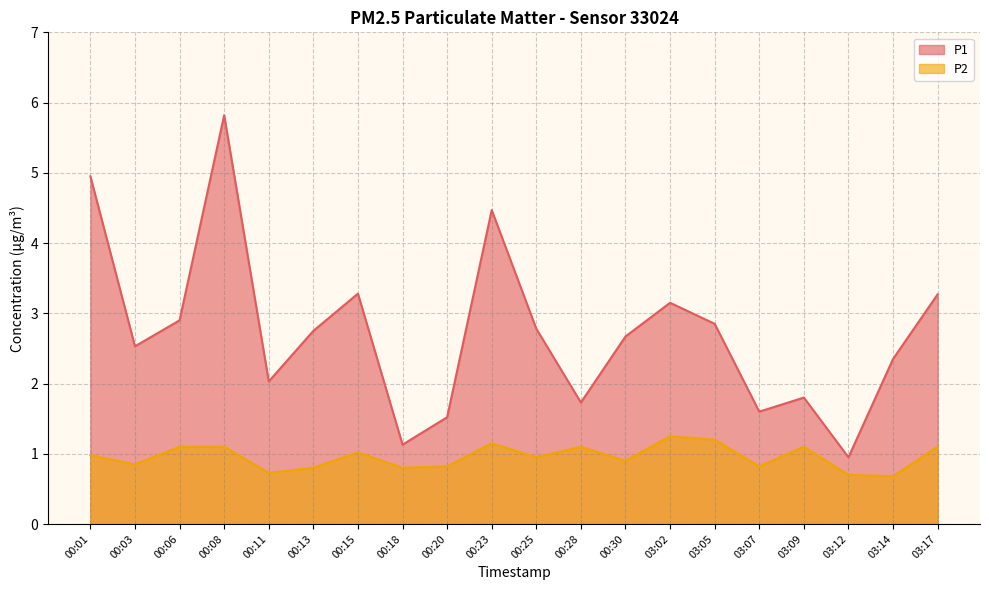

What is the label of the 20th point from the right?

00:01